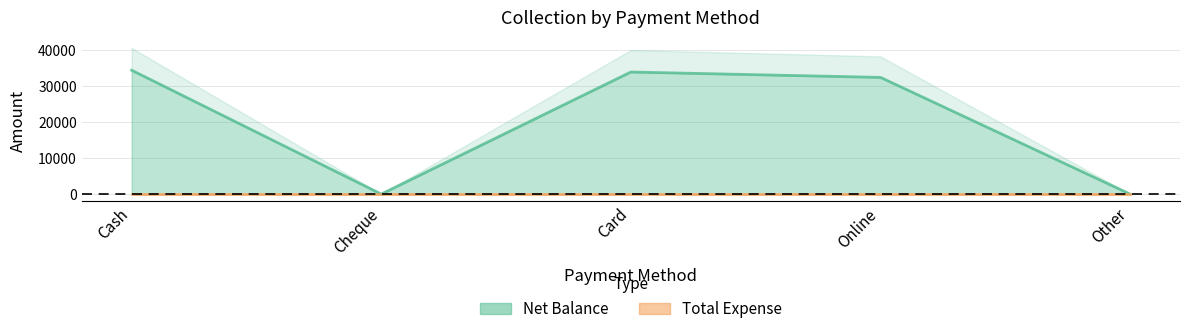

What is the maximum value shown in the chart?

34500